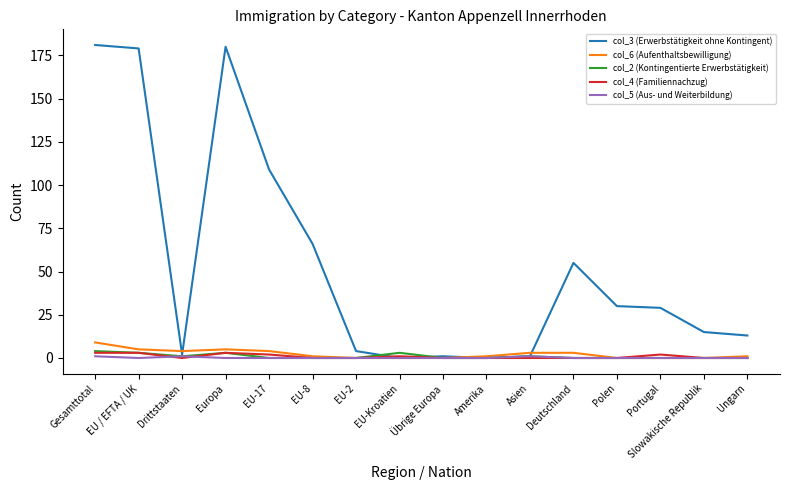

Is the value of col_2 (Kontingentierte Erwerbstätigkeit) at Übrige Europa greater than the value of col_3 (Erwerbstätigkeit ohne Kontingent) at EU-2?

No